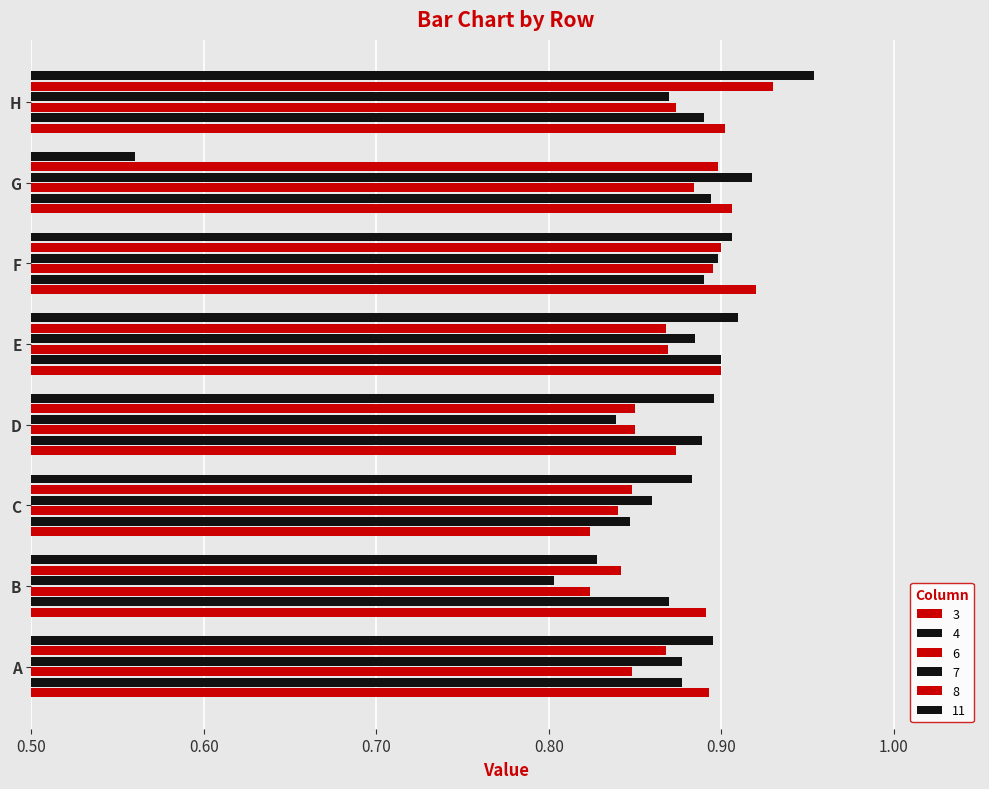

What is the value of the 11 bar at the 6th from the left?

0.9